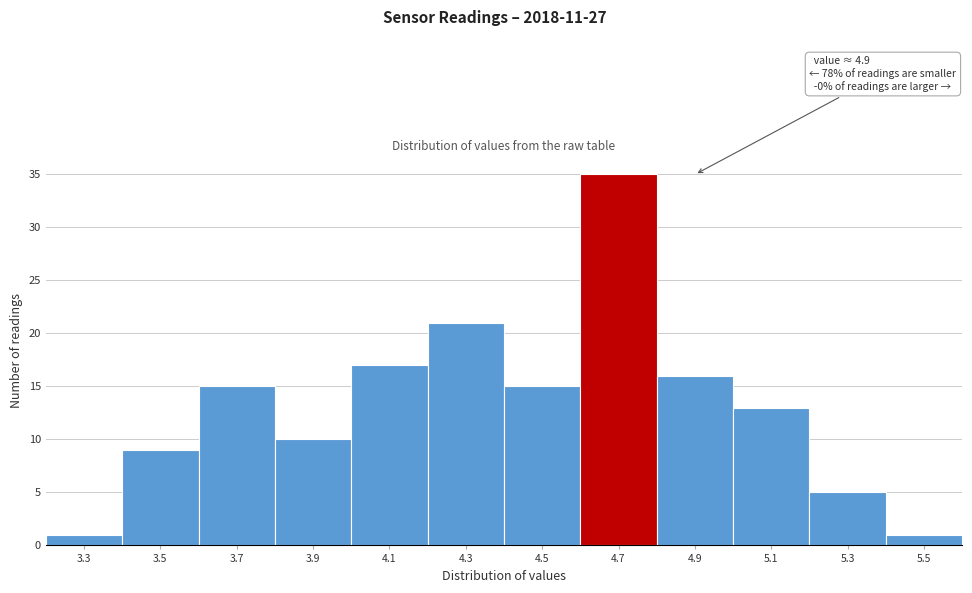

Reading left to right, list all the values displayed in this chart.

1	9	15	10	17	21	15	35	16	13	5	1